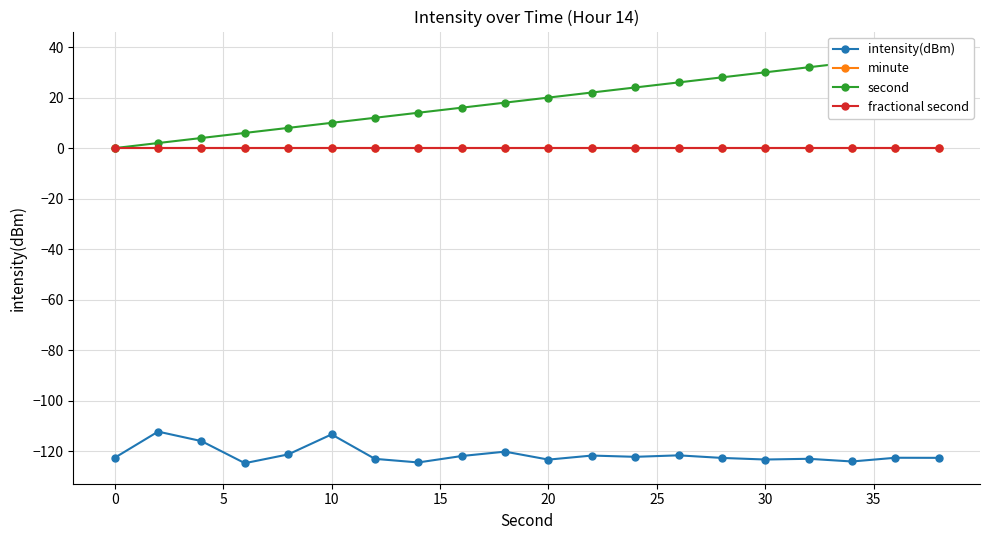

True or false: intensity(dBm) and fractional second intersect in this chart.

False